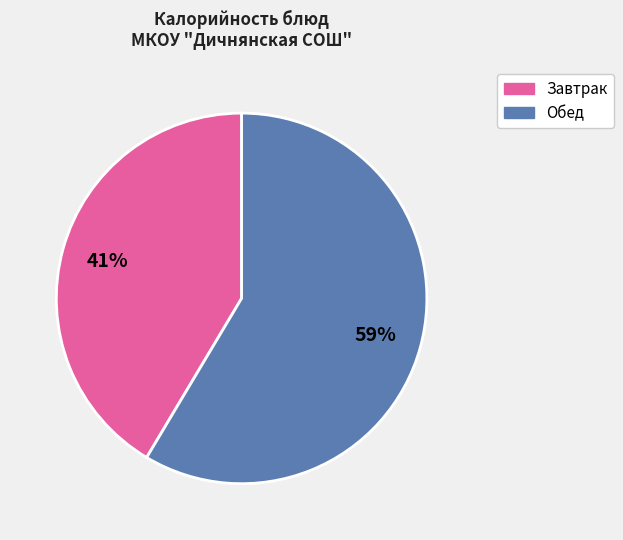

To the nearest percent, what is the average slice percentage?

50%